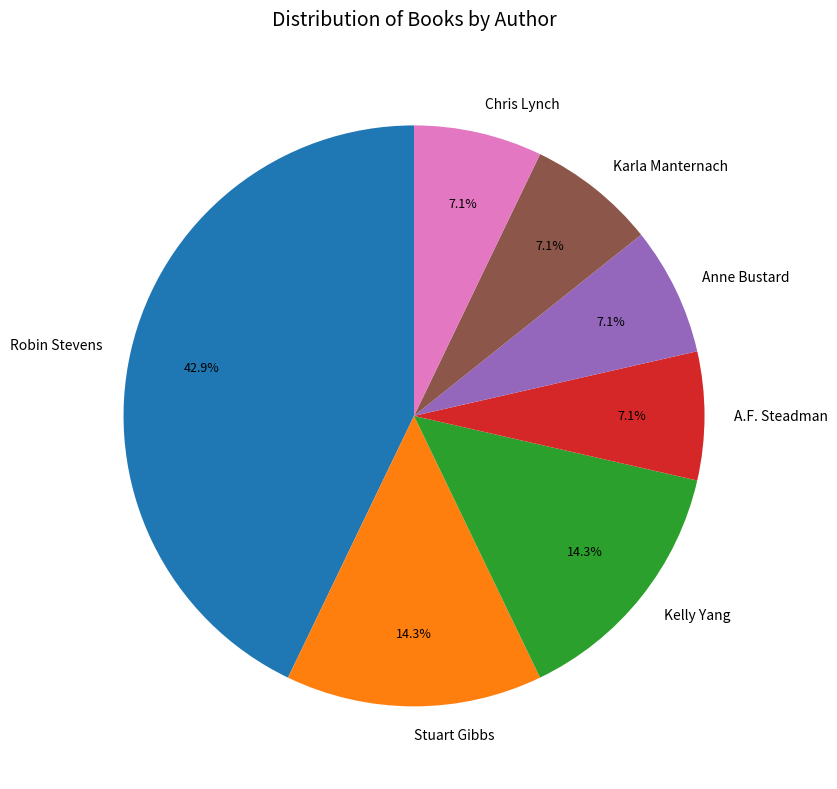

Does A.F. Steadman account for over 50% of the chart?

No